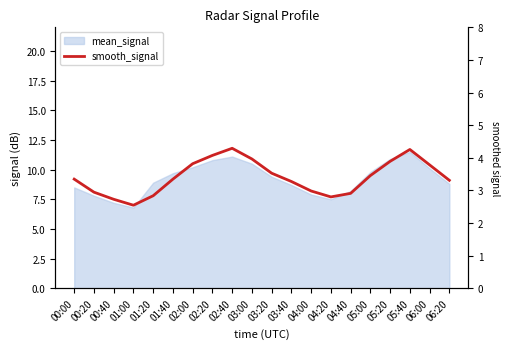

What is the change in value from 03:40 to 04:20?

-1.3